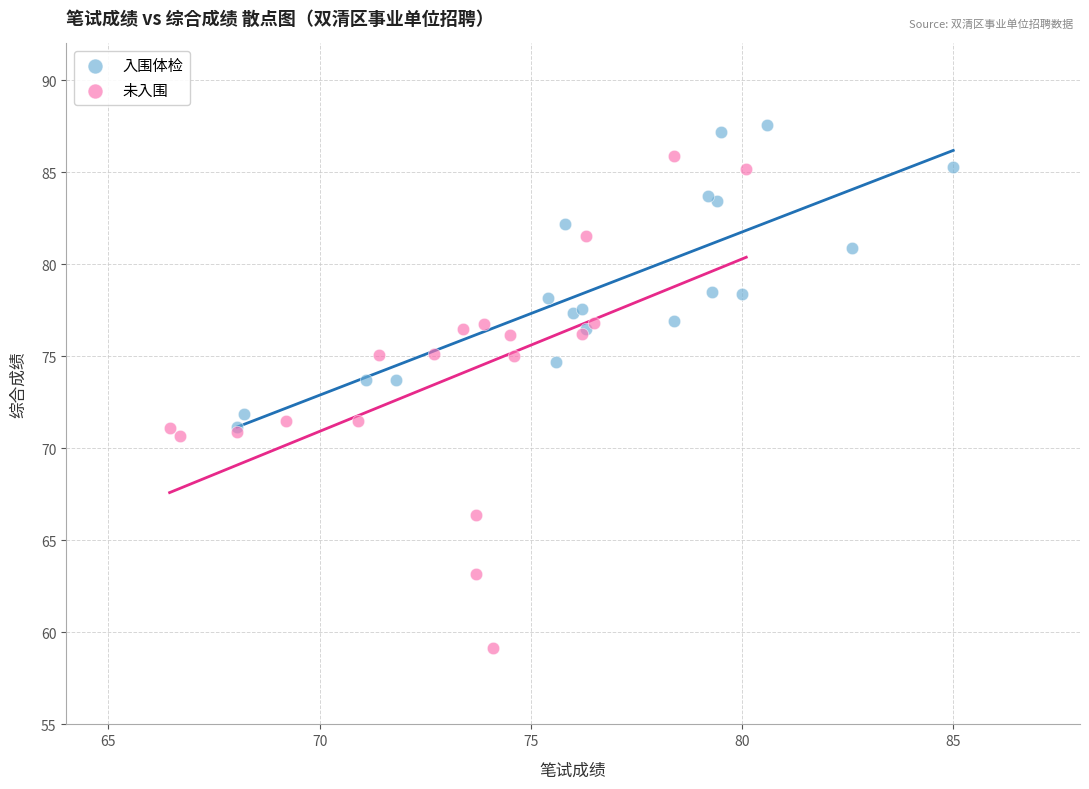

Which series contains the highest Y value?

入围体检